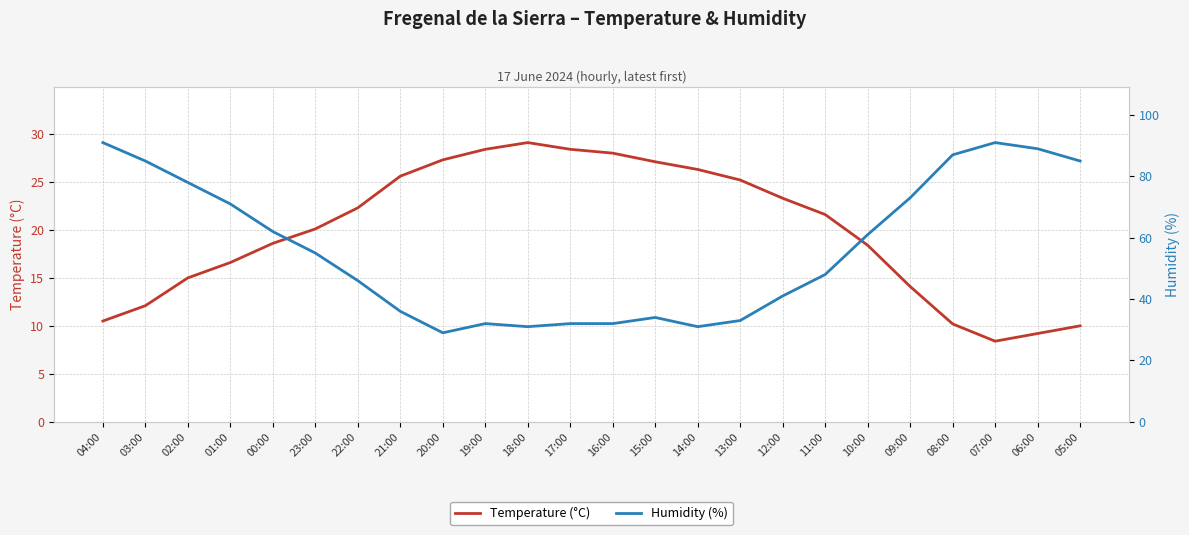

At which label does Temperature (°C) reach its minimum?

07:00